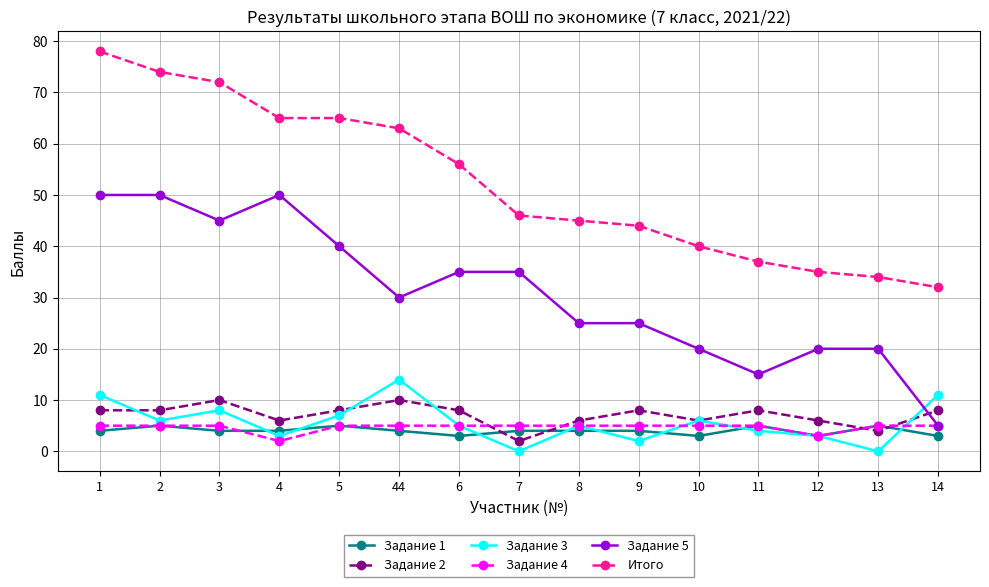

Which series has the largest total across all categories?

Итого